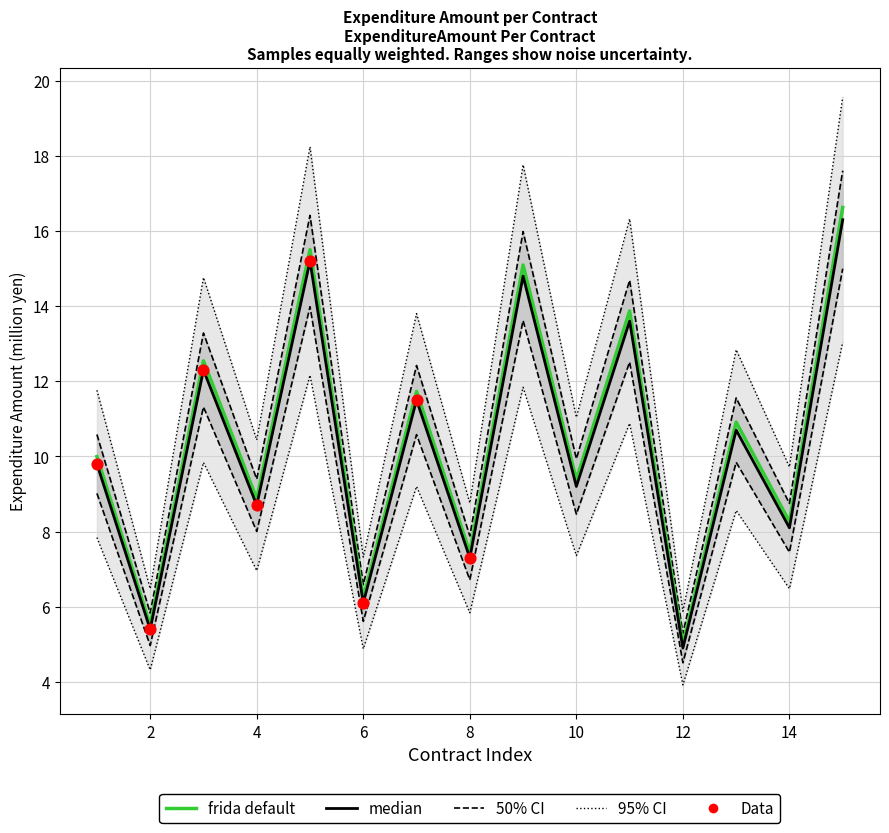

Approximately how many times larger is the value at 13 compared to 4?

1.2